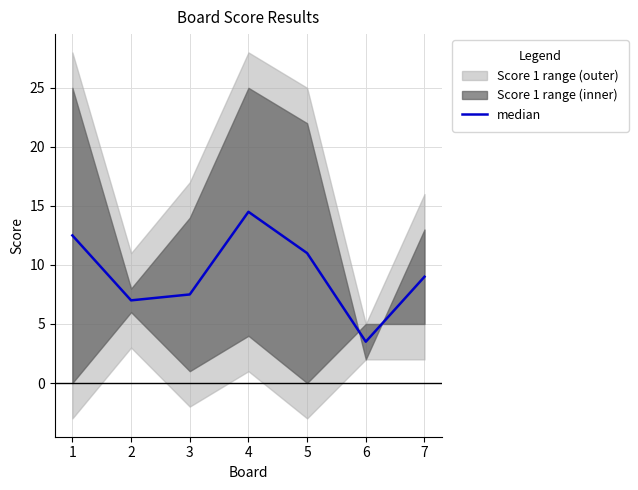

How many data points are above 9?

3